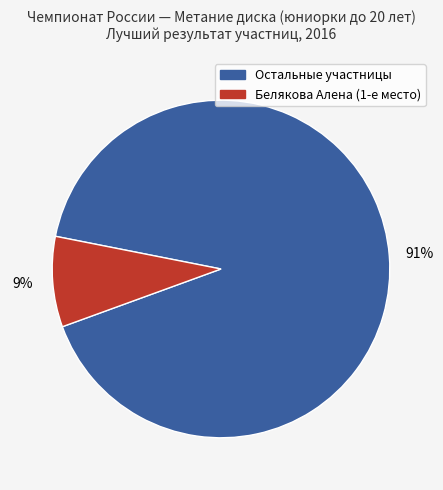

Is there any slice that represents more than half of the pie?

Yes